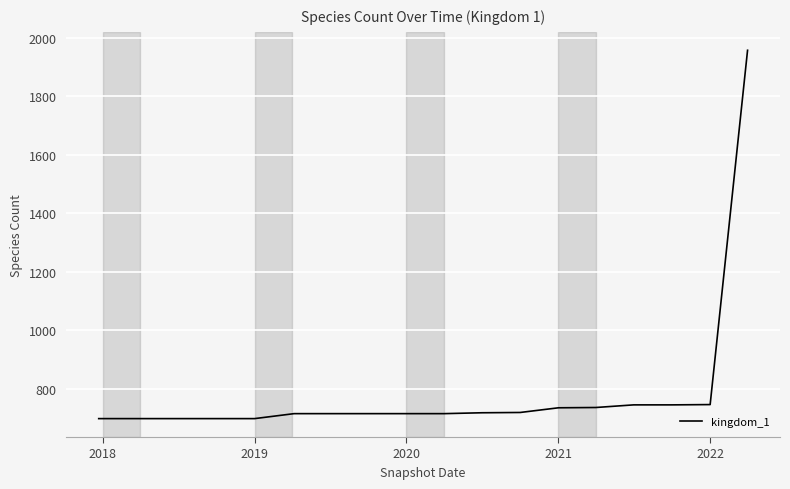

What is the minimum value shown in the chart?

697